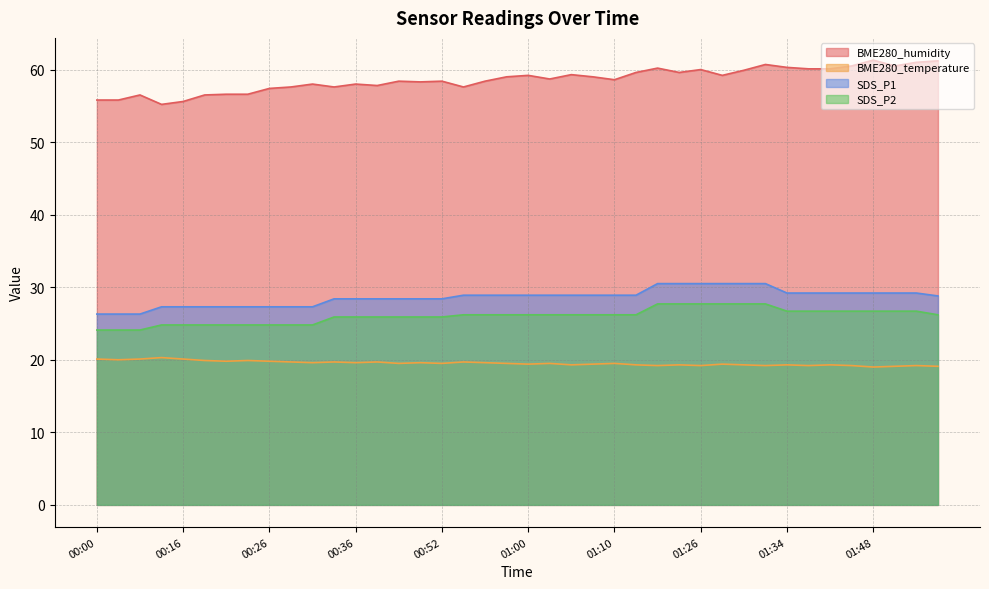

How many lines are shown in the chart?

4